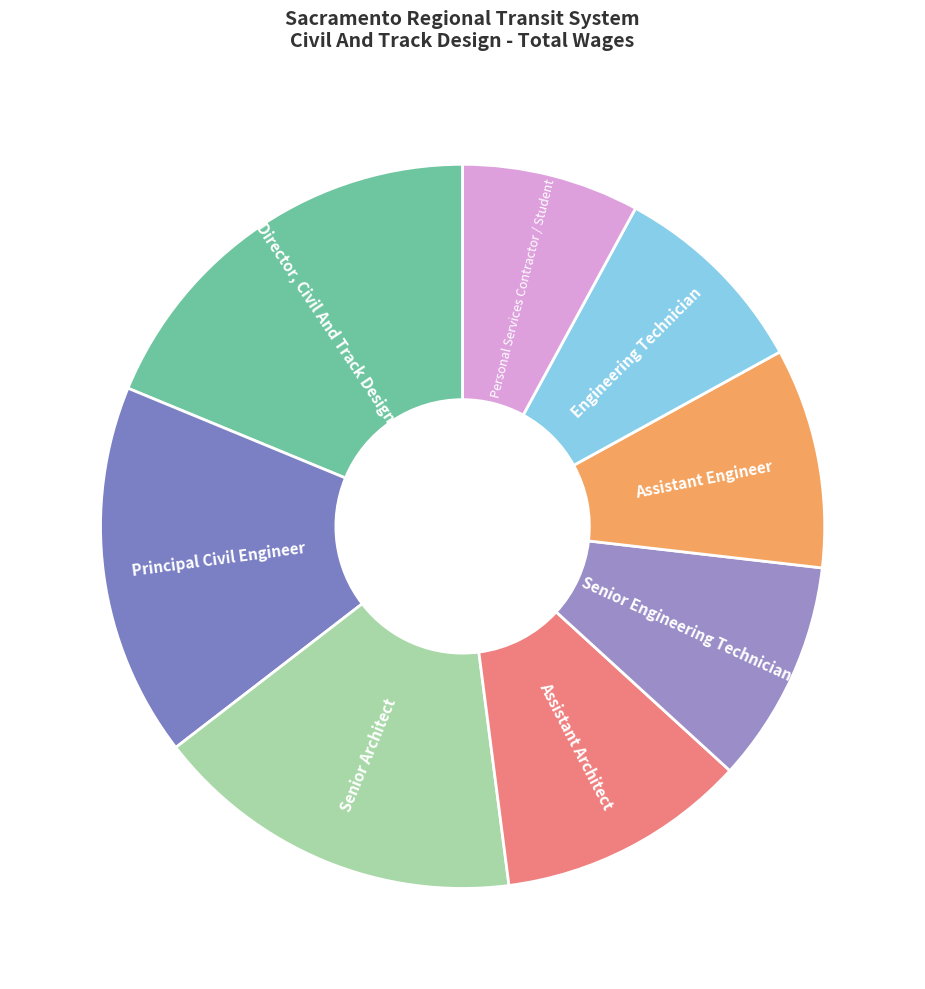

To the nearest percent, what is the difference between the largest and smallest slice percentages?

11%